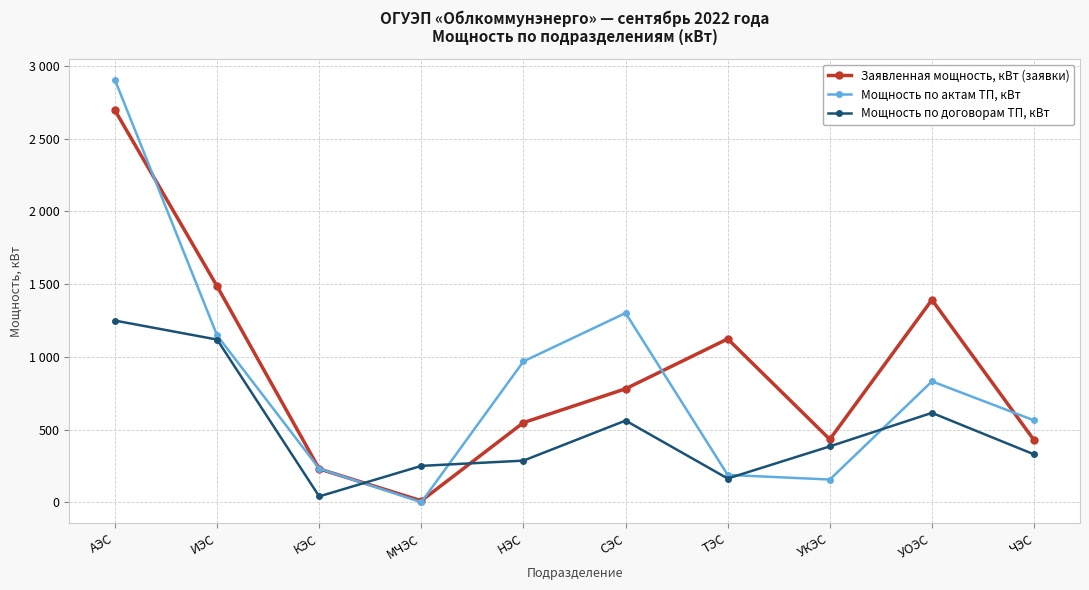

The Мощность по актам ТП, кВт series shows 874.1 at СЭС. True or false?

False